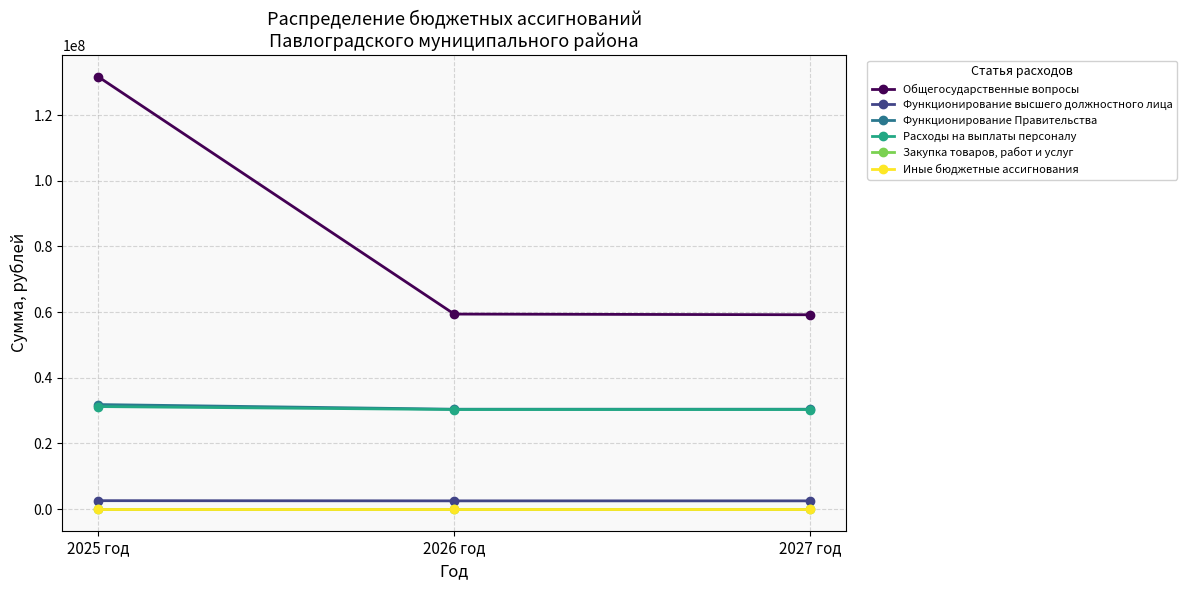

Which series has the largest total across all categories?

Общегосударственные вопросы